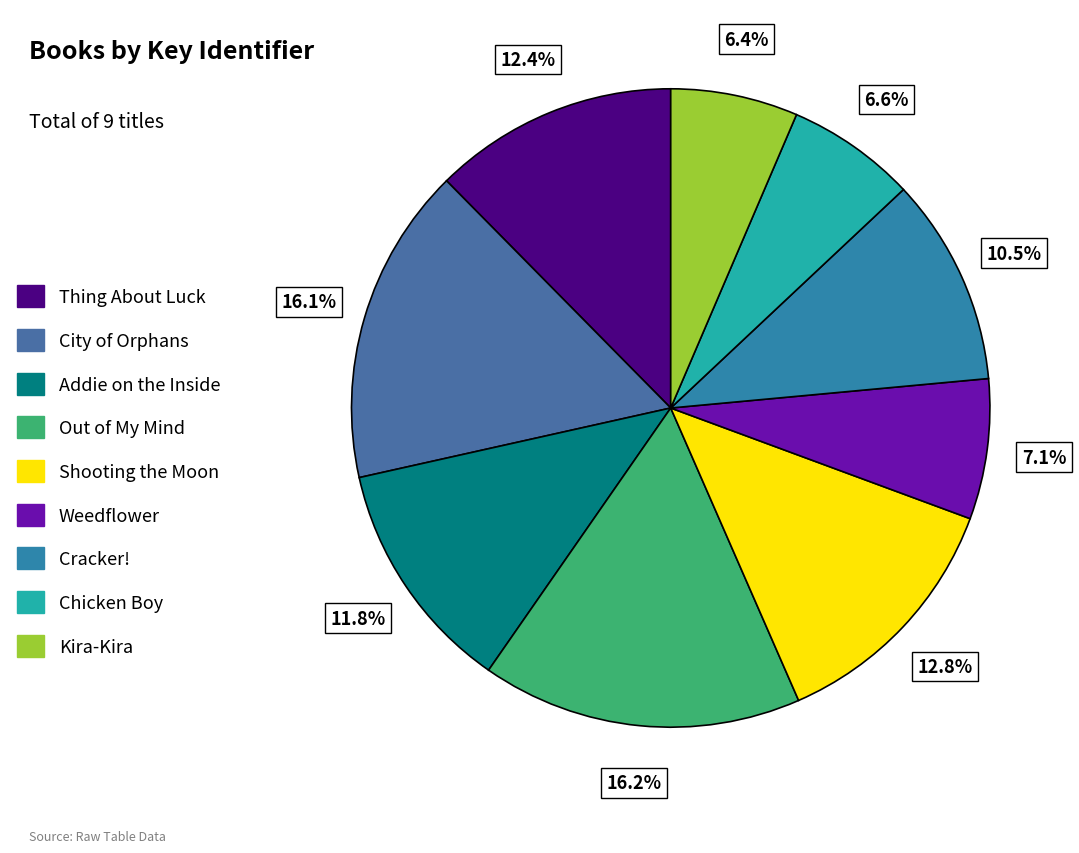

To the nearest percent, what portion does Chicken Boy represent?

7%